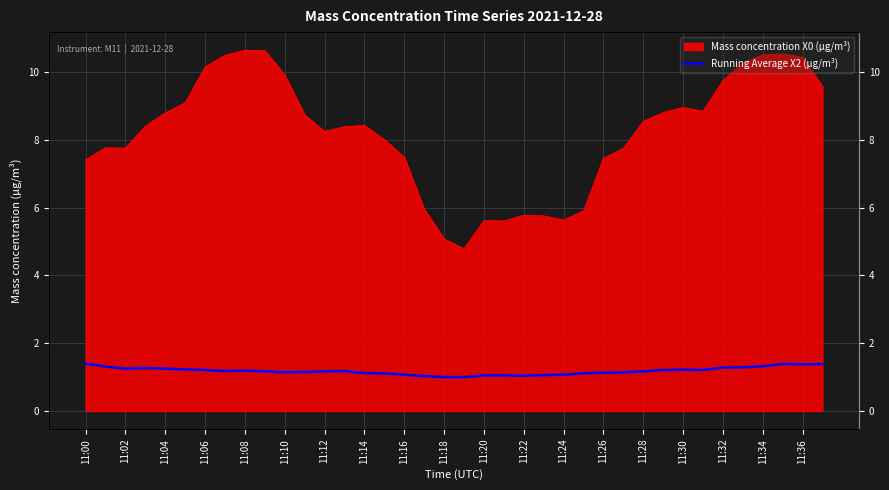

Which has a higher value, 11:18 or 26?

11:18